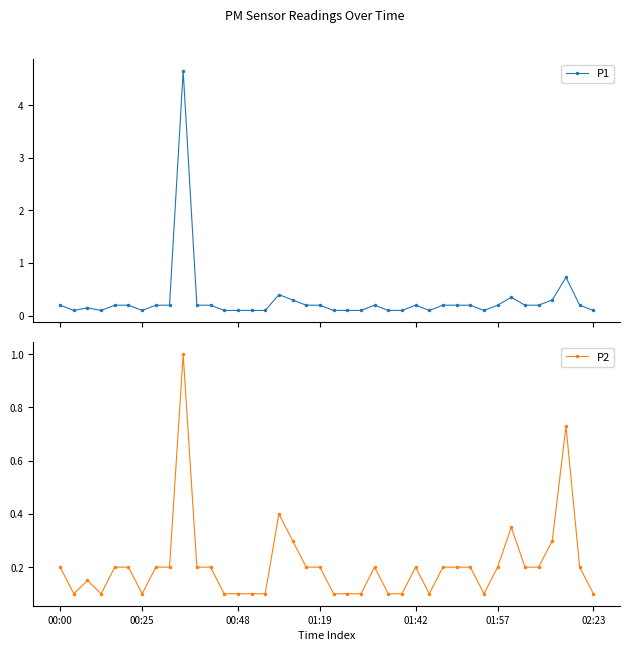

True or false: P1 has more than 2 points higher than both neighbors.

True